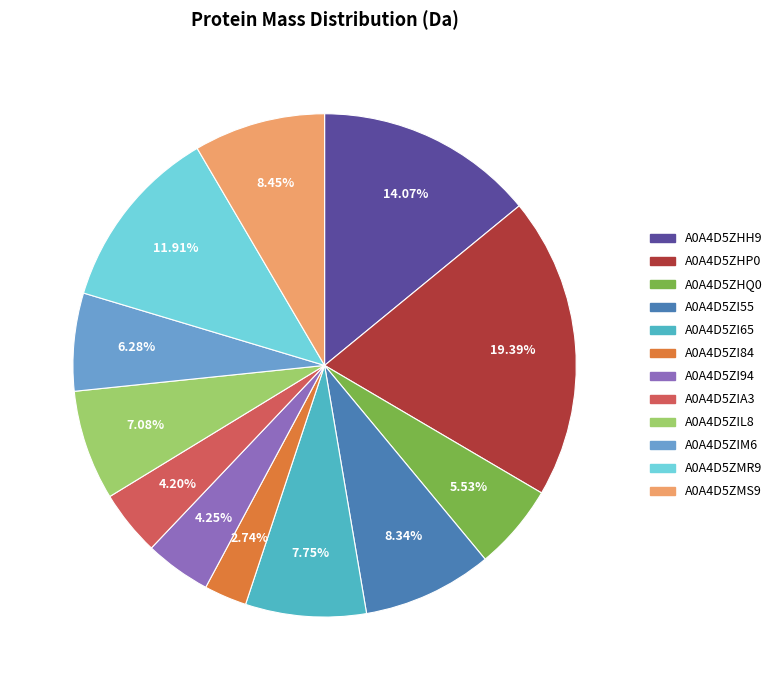

Is A0A4D5ZI84 the majority of the pie?

No